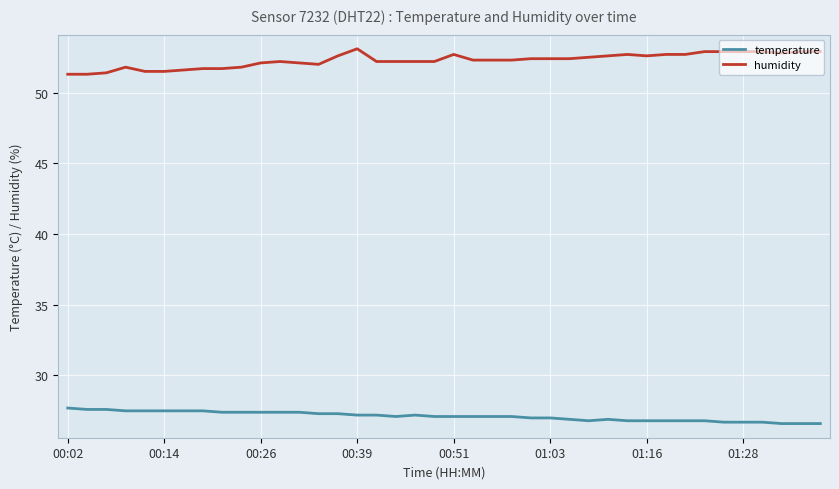

True or false: temperature and humidity intersect in this chart.

False